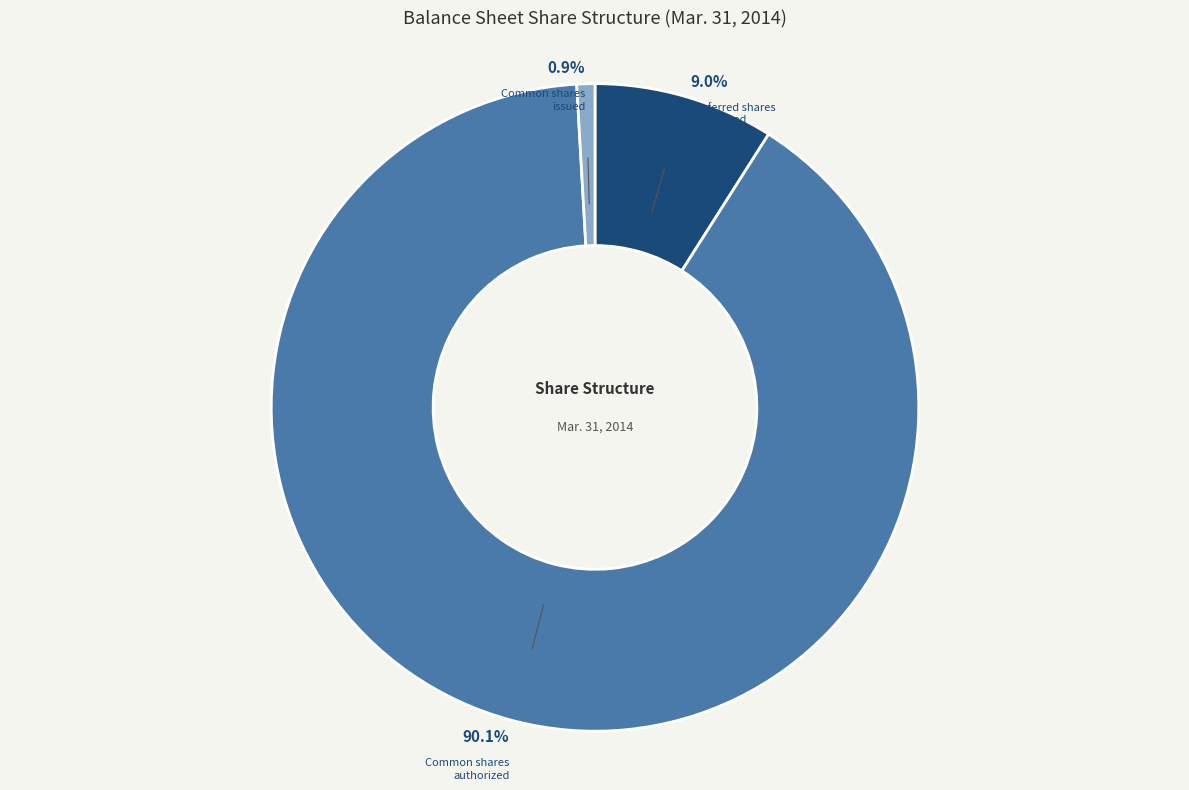

Does any single category account for the majority?

Yes